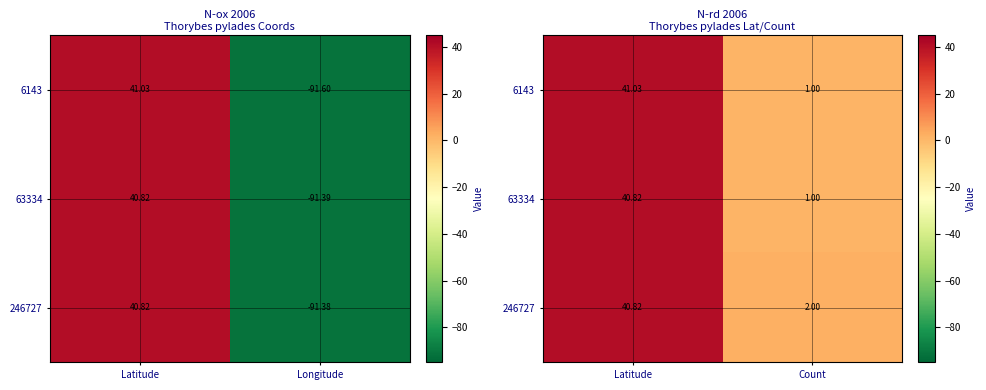

Is it true that 246727 equals 64.9 at Latitude?

False